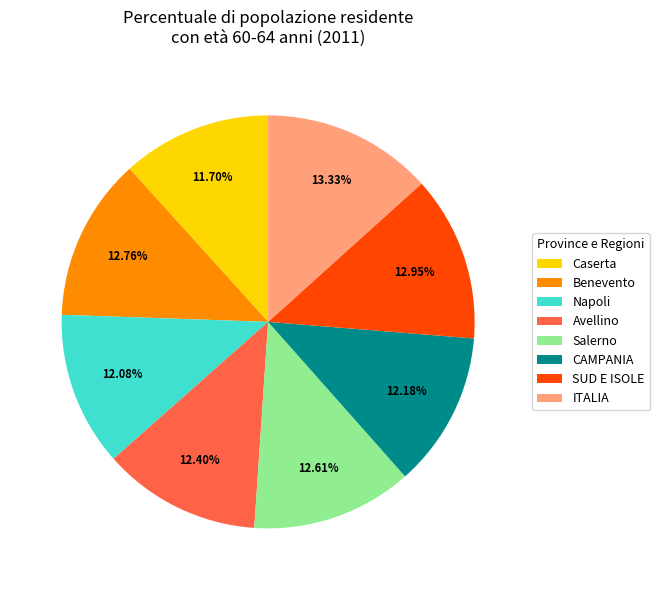

What percentage is the Benevento slice, to the nearest percent?

13%